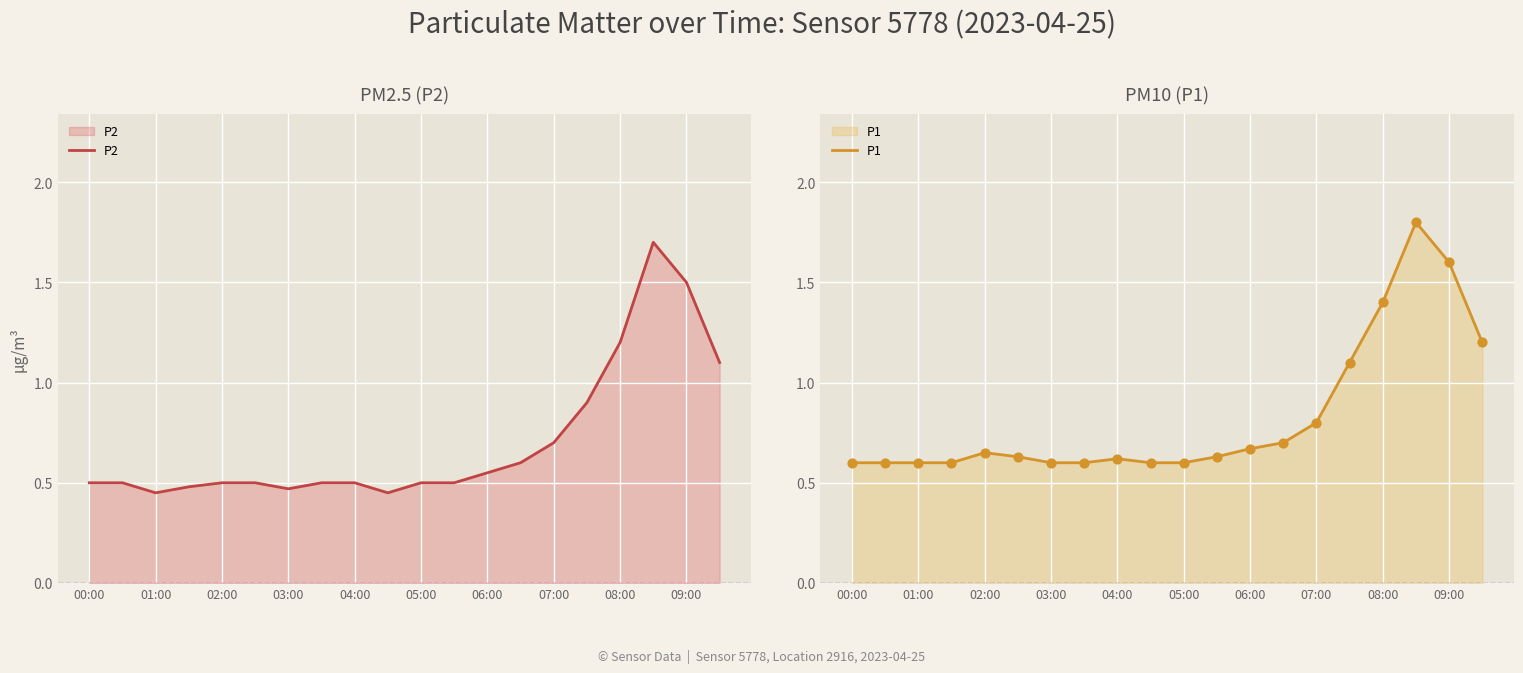

Which series has the largest Y range (max minus min)?

P2